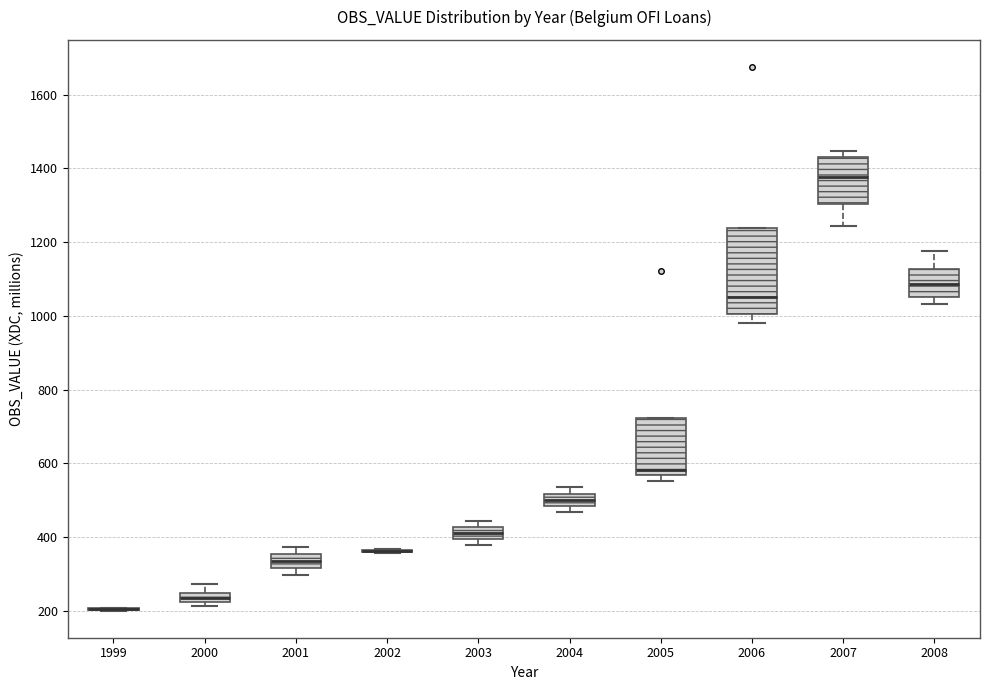

Which box is the tallest, from its lower edge to its upper edge?

2006